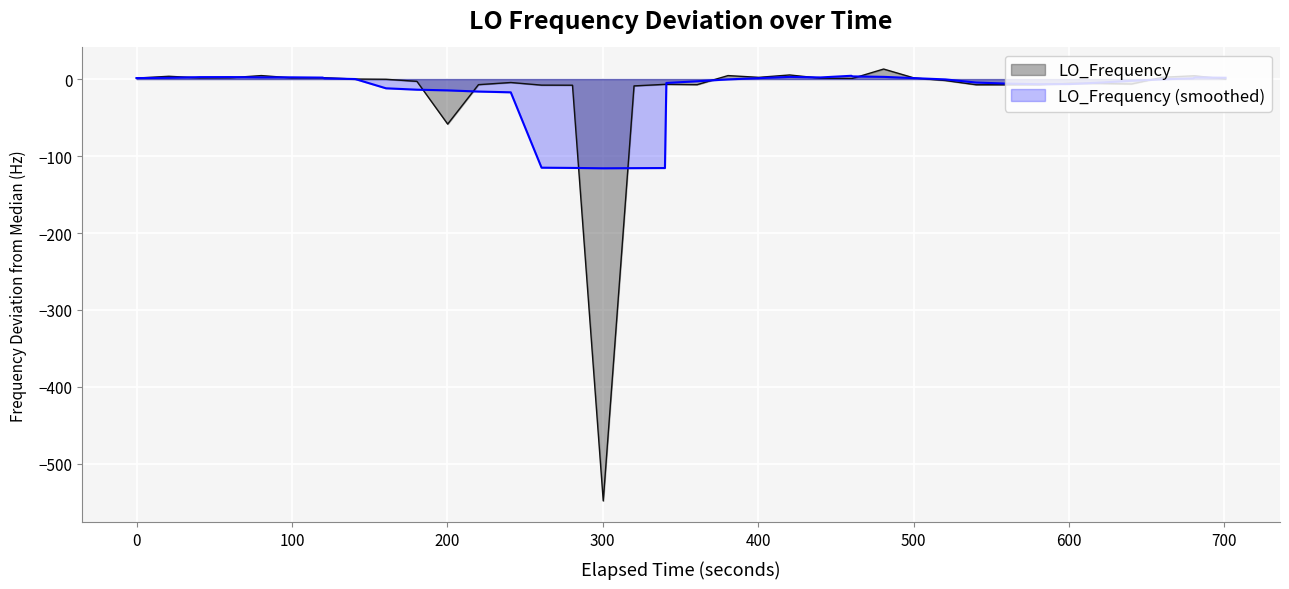

How many points are higher than both their immediate neighbors (excluding endpoints)?

7